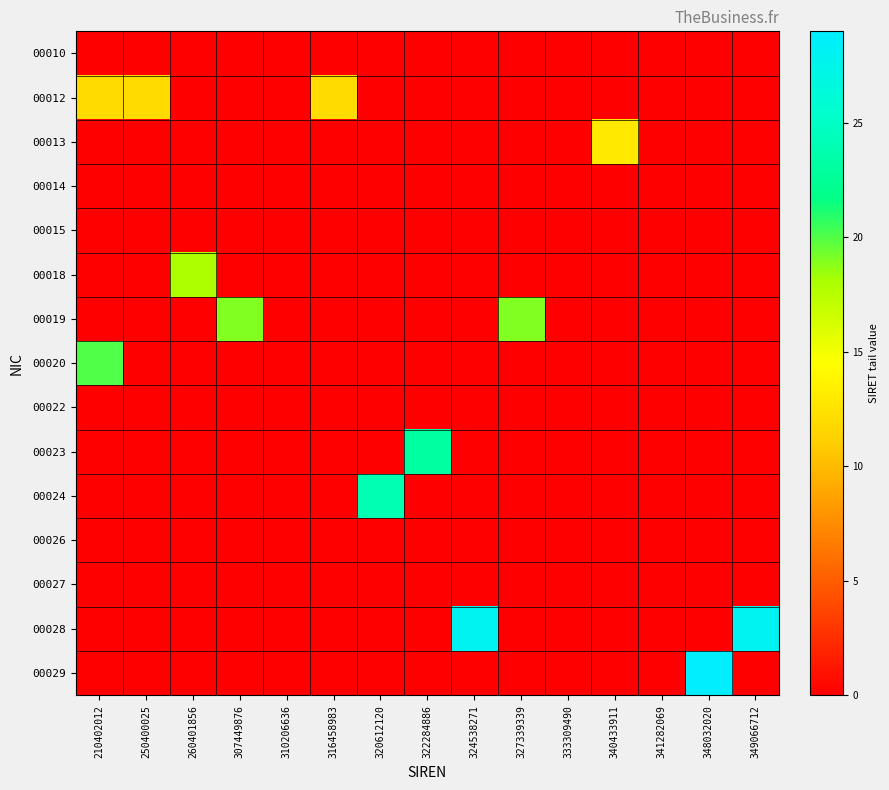

At how many categories does at least one series exceed 4?

12